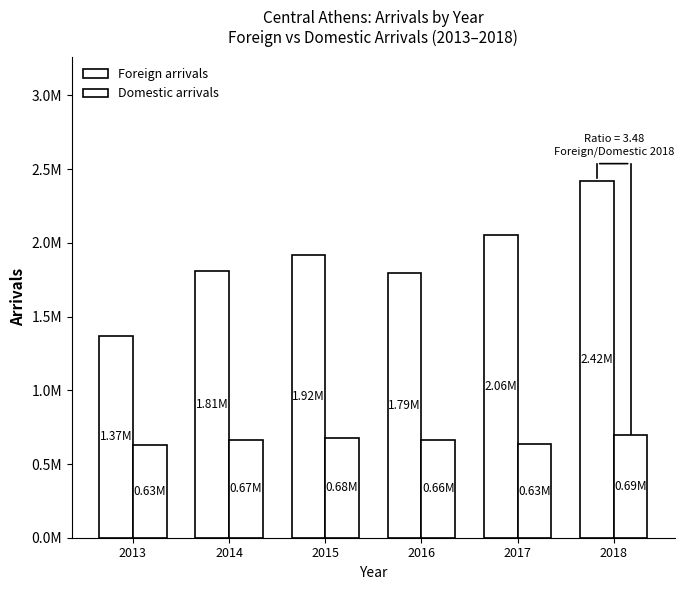

Are the bars horizontal?

No